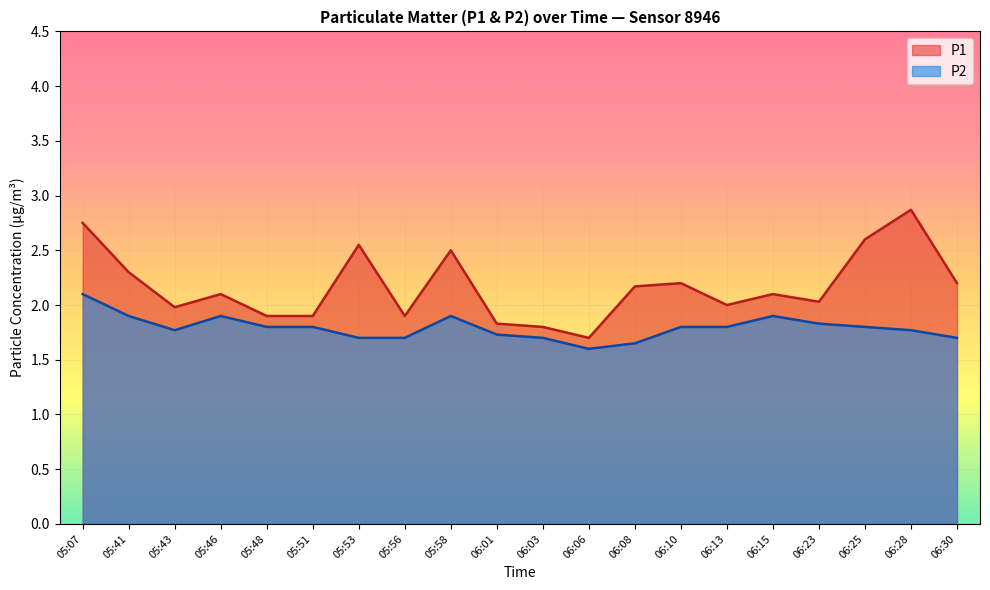

Reading left to right, transcribe all the data shown in this chart.

P1: 05:07=2.8	05:41=2.3	05:43=2.0	05:46=2.1	05:48=1.9	05:51=1.9	05:53=2.5	05:56=1.9	05:58=2.5	06:01=1.8	06:03=1.8	06:06=1.7	06:08=2.2	06:10=2.2	06:13=2.0	06:15=2.1	06:23=2.0	06:25=2.6	06:28=2.9	06:30=2.2
P2: 05:07=2.1	05:41=1.9	05:43=1.8	05:46=1.9	05:48=1.8	05:51=1.8	05:53=1.7	05:56=1.7	05:58=1.9	06:01=1.7	06:03=1.7	06:06=1.6	06:08=1.6	06:10=1.8	06:13=1.8	06:15=1.9	06:23=1.8	06:25=1.8	06:28=1.8	06:30=1.7